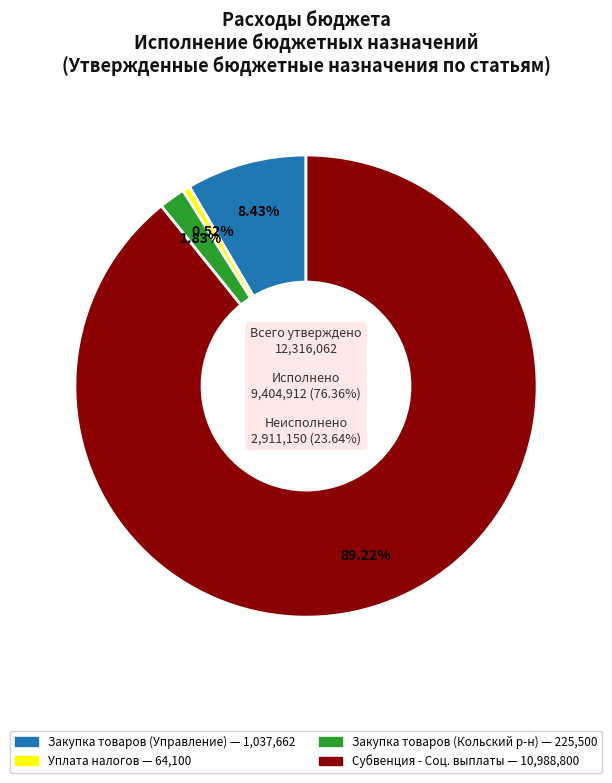

How many slices are in this pie chart?

4